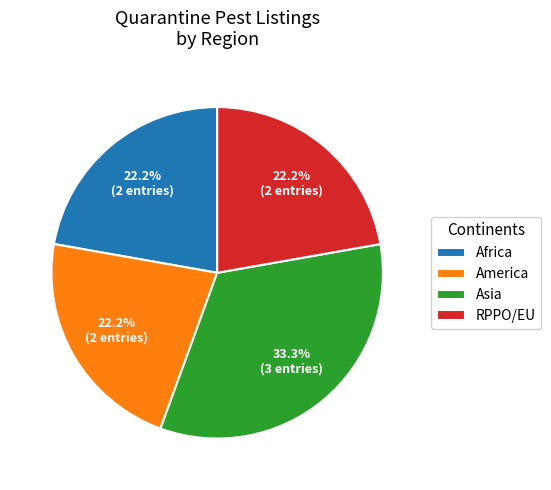

What is the total percentage of Africa and Asia?

55.6%